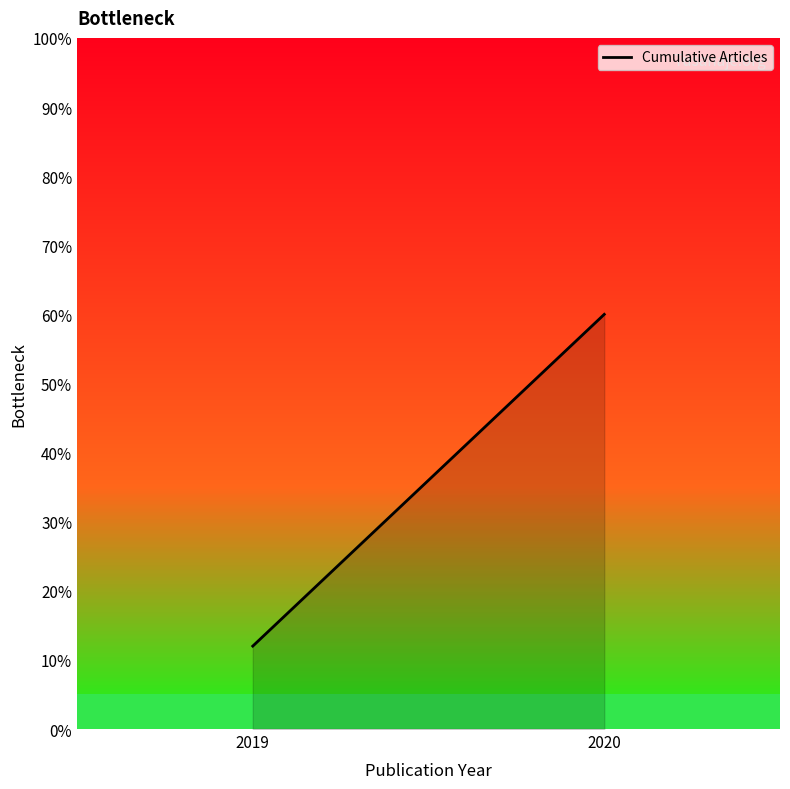

What is the value of the 2nd point from the left?

60